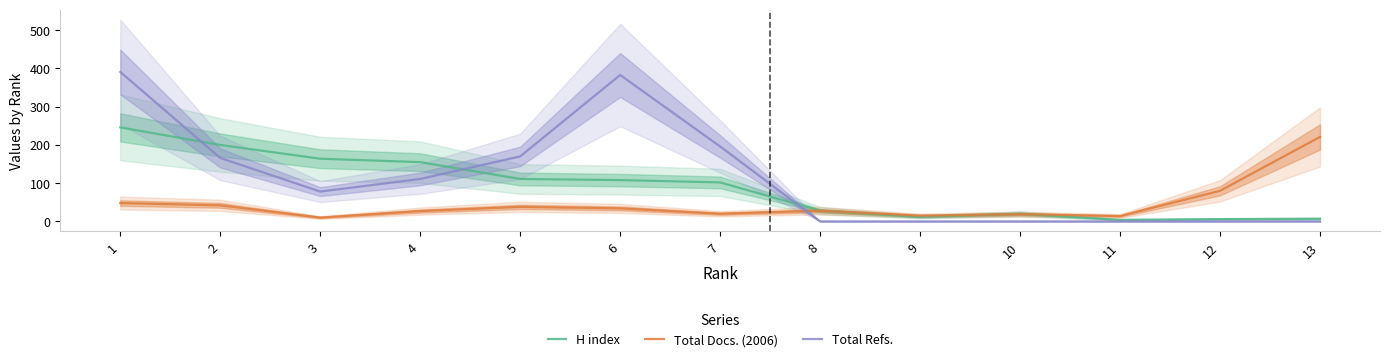

What is the difference between the maximum and minimum values in the H index series?

242